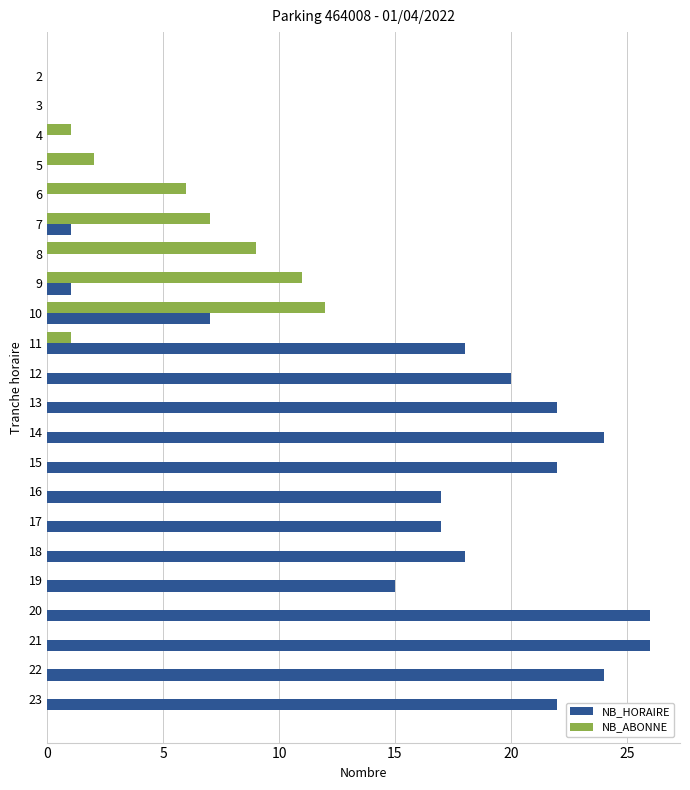

Which series changed the most between 5 and 17?

NB_HORAIRE